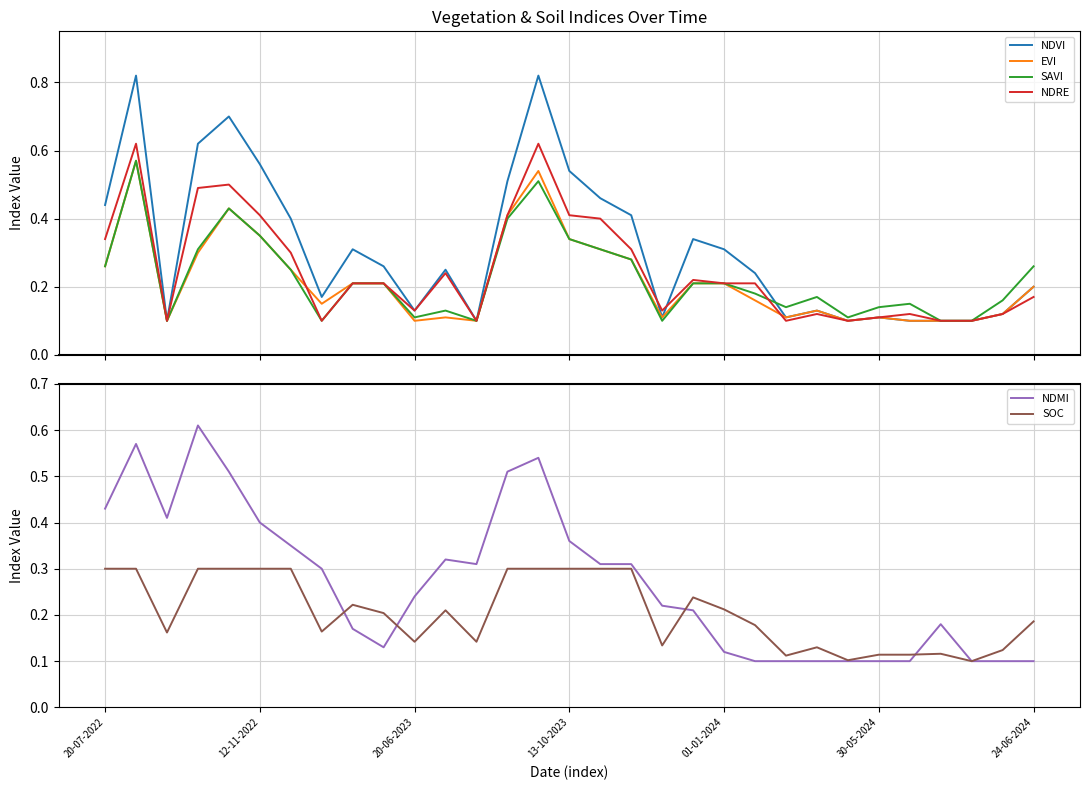

How many lines are shown in the chart?

6